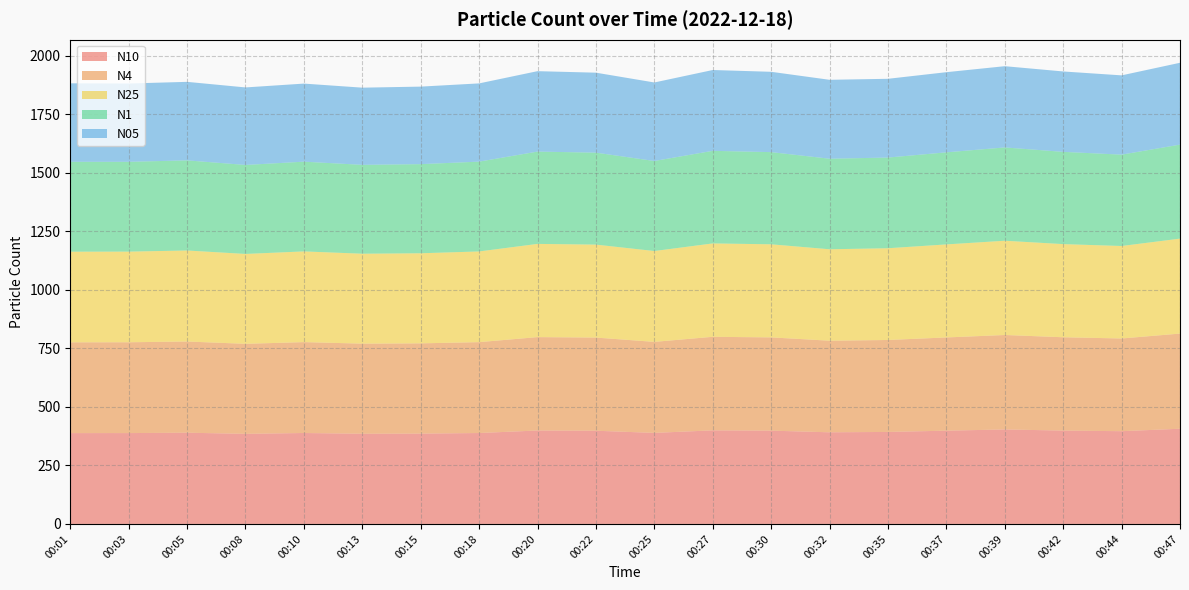

Reading right to left, what are all the values shown in this chart?

N10: 00:47=406.6	00:44=396.1	00:42=398.7	00:39=403.5	00:37=398.3	00:35=392.9	00:32=391.4	00:30=398.4	00:27=399.6	00:25=388.8	00:22=398.0	00:20=399.0	00:18=388.3	00:15=385.7	00:13=385.1	00:10=388.3	00:08=384.7	00:05=389.6	00:03=388.0	00:01=387.9
N4: 00:47=406.4	00:44=395.9	00:42=398.5	00:39=403.3	00:37=398.1	00:35=392.7	00:32=391.2	00:30=398.2	00:27=399.5	00:25=388.7	00:22=397.8	00:20=398.8	00:18=388.1	00:15=385.5	00:13=384.9	00:10=388.1	00:08=384.5	00:05=389.4	00:03=387.8	00:01=387.7
N25: 00:47=405.6	00:44=394.9	00:42=397.8	00:39=402.5	00:37=397.3	00:35=391.8	00:32=390.4	00:30=397.5	00:27=398.8	00:25=388.0	00:22=397.0	00:20=398.1	00:18=387.3	00:15=384.7	00:13=384.0	00:10=387.3	00:08=383.8	00:05=388.7	00:03=387.1	00:01=387.1
N1: 00:47=401.4	00:44=390.1	00:42=394.0	00:39=398.4	00:37=393.2	00:35=387.2	00:32=386.7	00:30=393.6	00:27=395.4	00:25=384.4	00:22=392.7	00:20=394.2	00:18=383.5	00:15=380.6	00:13=379.5	00:10=383.2	00:08=380.0	00:05=384.9	00:03=383.5	00:01=383.8
N05: 00:47=349.5	00:44=338.5	00:42=343.3	00:39=346.9	00:37=342.2	00:35=336.3	00:32=337.0	00:30=343.0	00:27=345.1	00:25=335.3	00:22=341.5	00:20=343.4	00:18=334.1	00:15=331.1	00:13=329.6	00:10=333.4	00:08=331.1	00:05=335.3	00:03=334.4	00:01=335.2